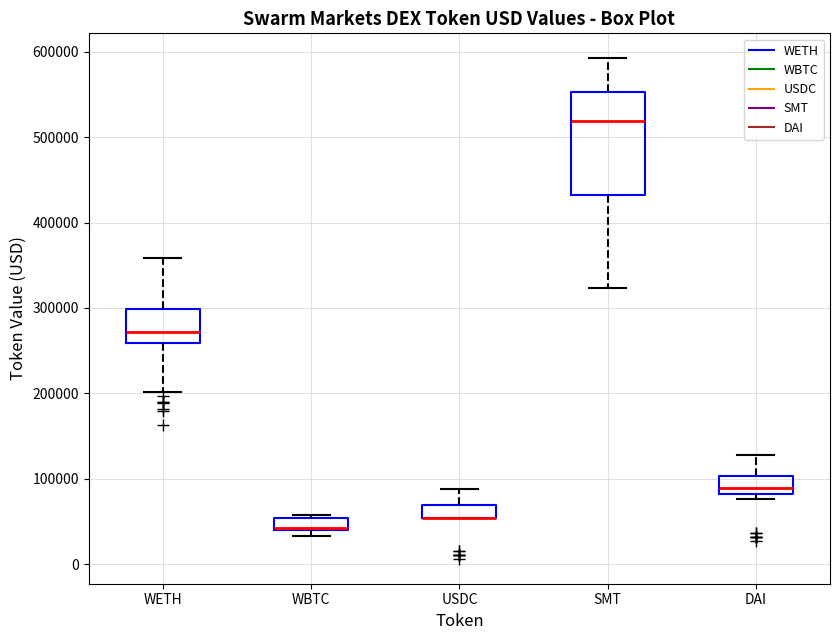

Comparing the boxes themselves (not the whiskers), which one is the tallest?

SMT